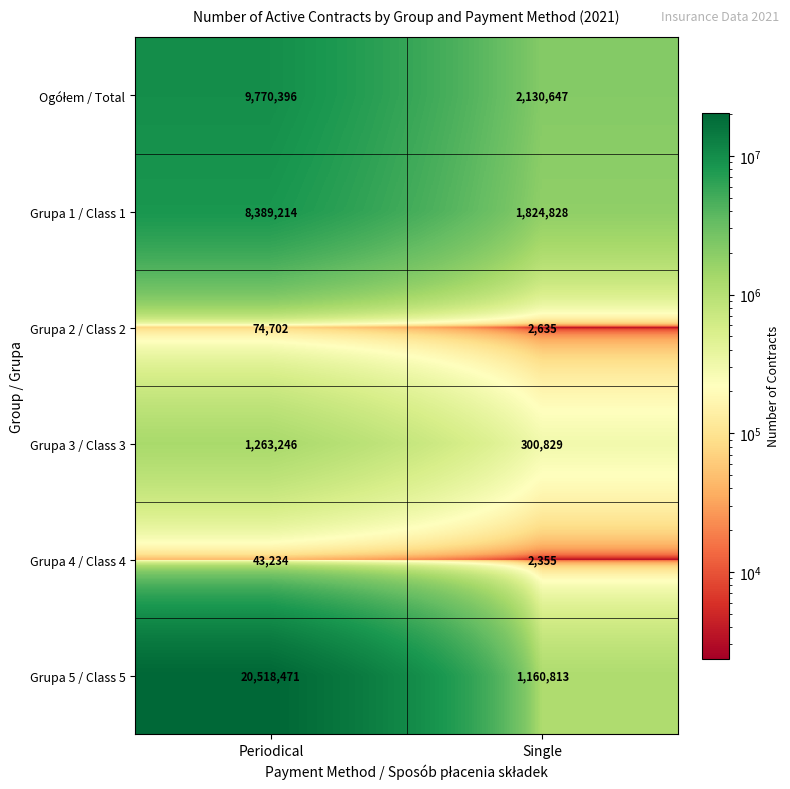

True or false: Grupa 3 / Class 3 has a value of 1263246 at Periodical.

True